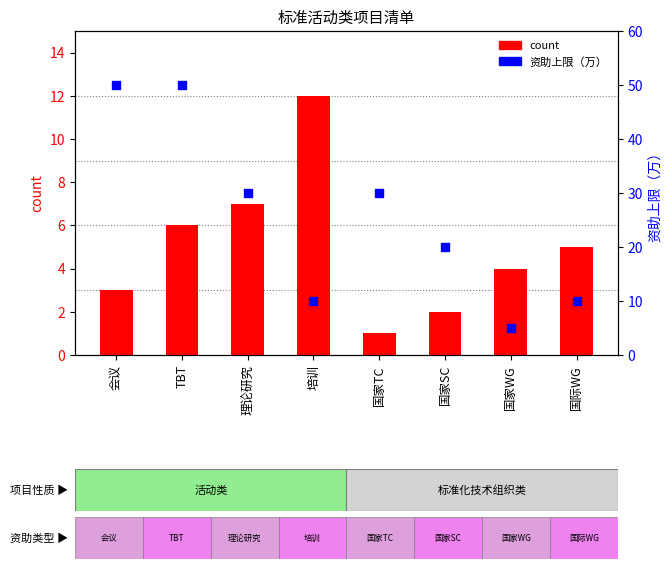

Which series has the widest spread of Y values?

upper limit (万)